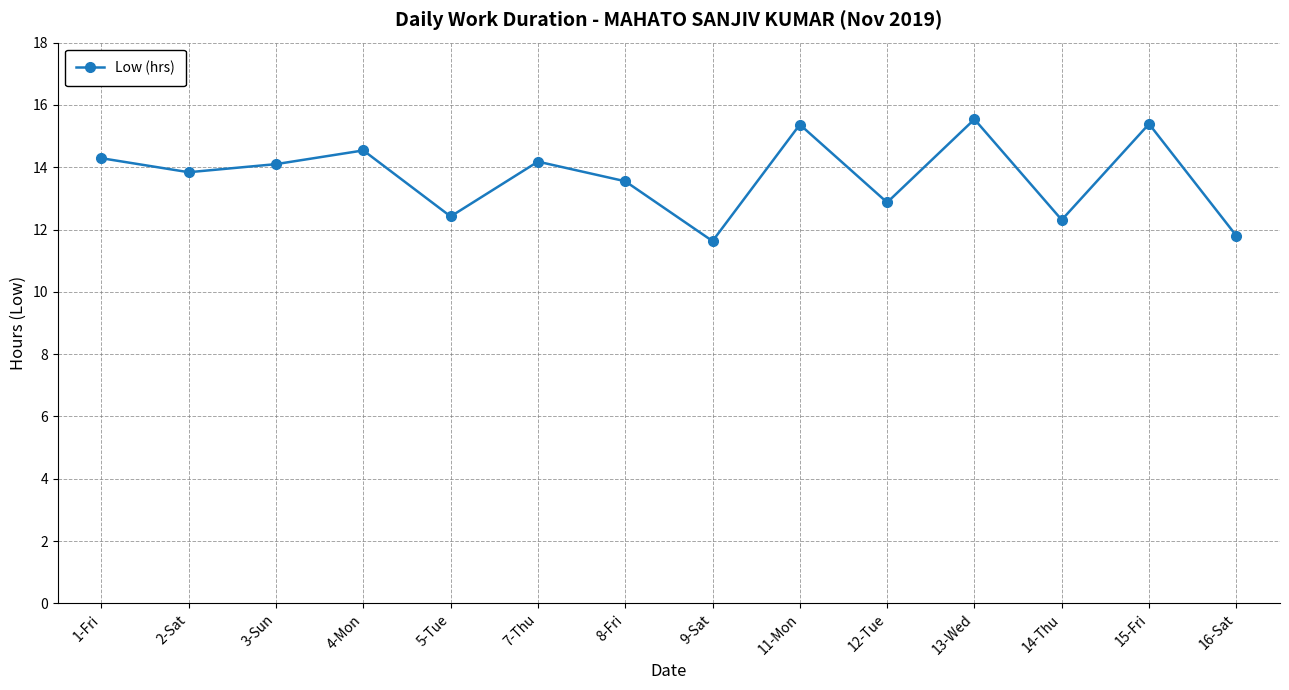

What is the difference between the maximum and minimum values?

3.9